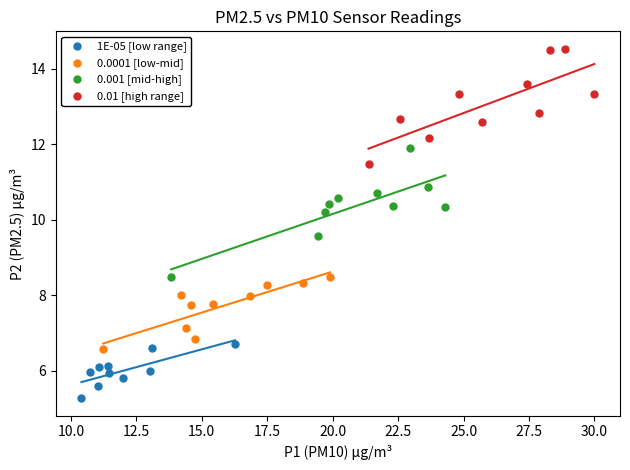

Which series reaches the maximum Y coordinate?

0.01 [high range]